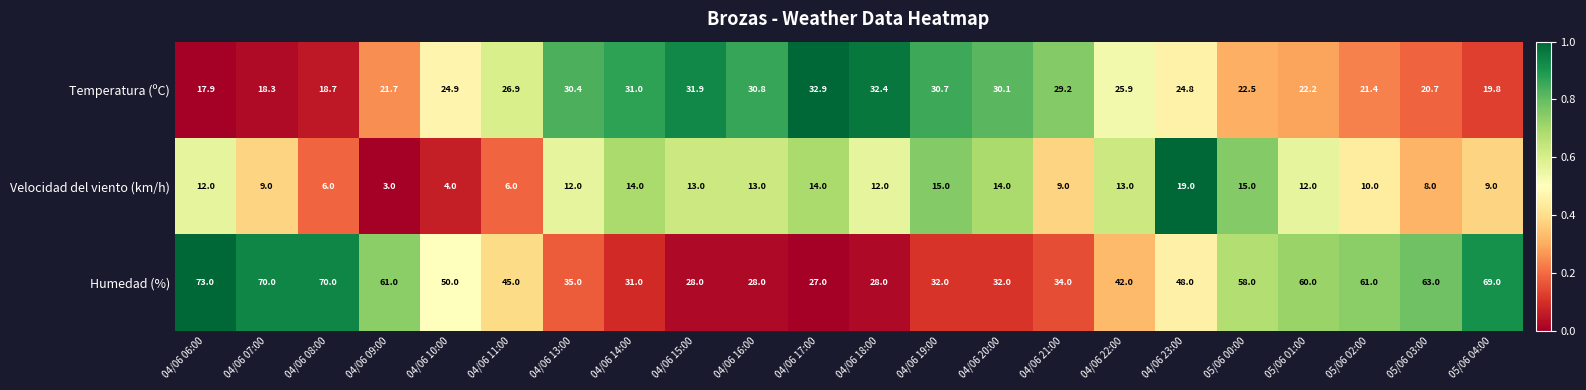

Which series has the largest range (max minus min)?

Humedad (%)